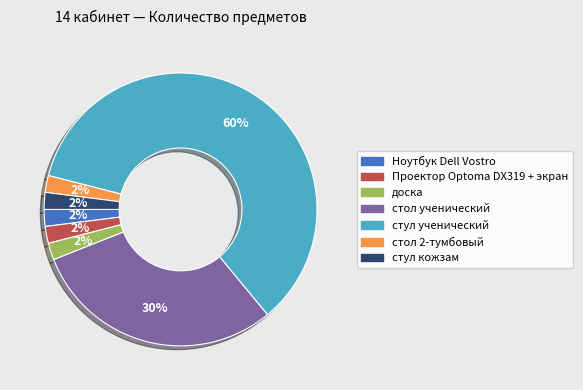

The стул ученический slice represents 60% of the pie. True or false?

True